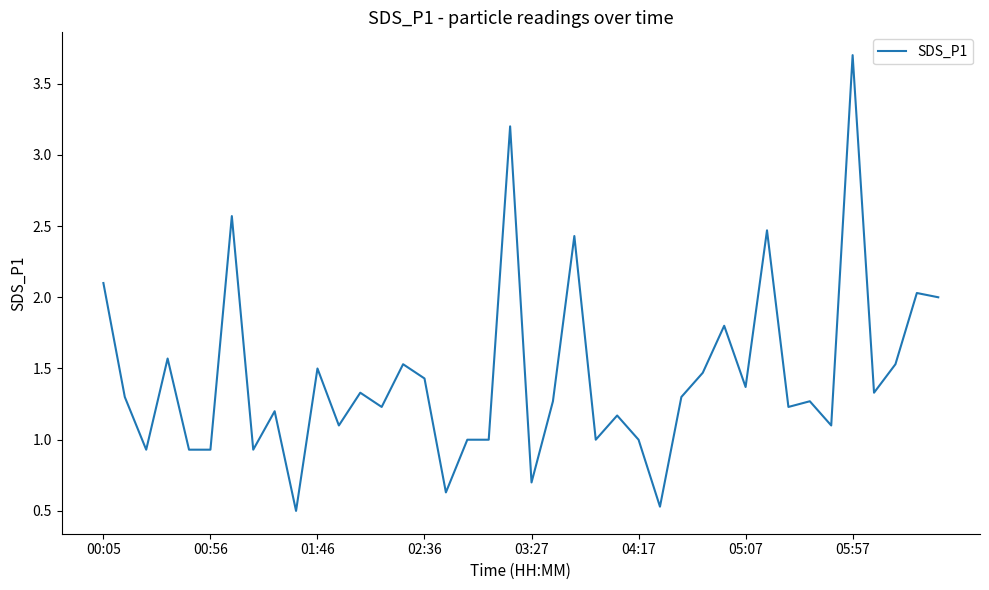

What is the difference between the maximum and minimum values?

3.2